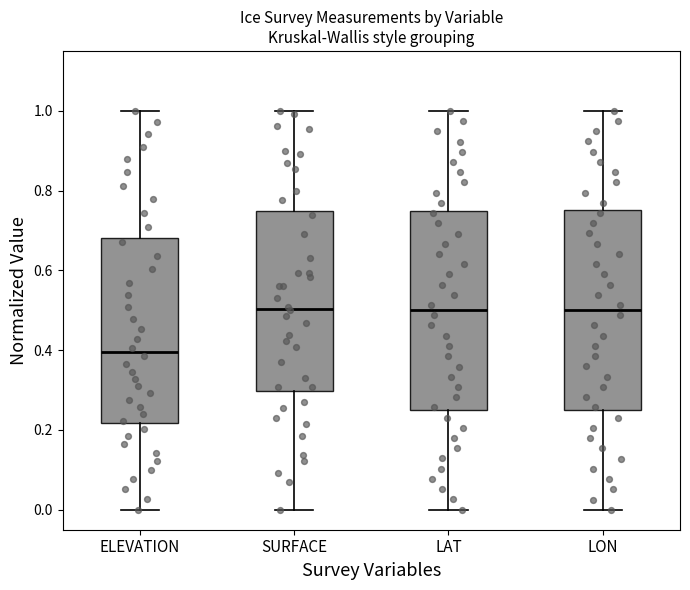

Reading left to right, read every box against the y-axis: the position of its median line, the range the box covers, and the ends of its whiskers. The values are not printed on the chart, so give them approximately, as read against the axis.

ELEVATION: median 0.40, box 0.22 to 0.68, whiskers 0.00 to 1.00
SURFACE: median 0.50, box 0.30 to 0.74, whiskers 0.00 to 1.00
LAT: median 0.50, box 0.26 to 0.76, whiskers 0.00 to 1.00
LON: median 0.50, box 0.26 to 0.76, whiskers 0.00 to 1.00